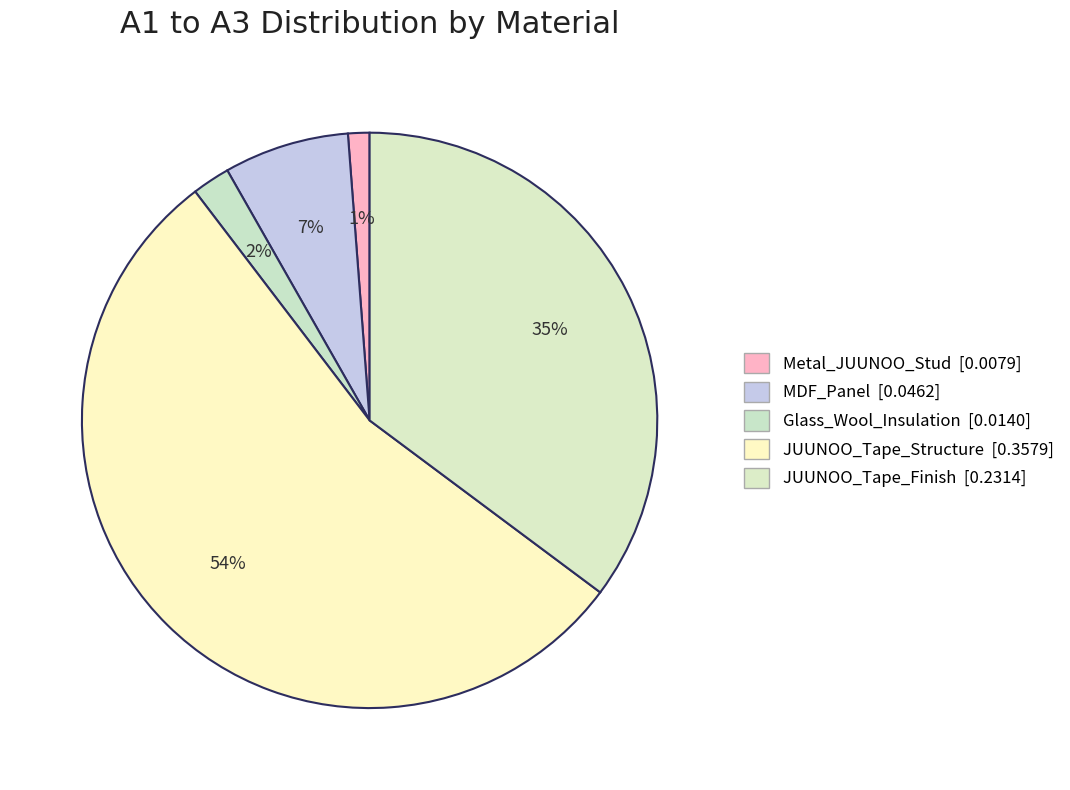

Which slice represents more than half of the pie?

JUUNOO_Tape_Structure